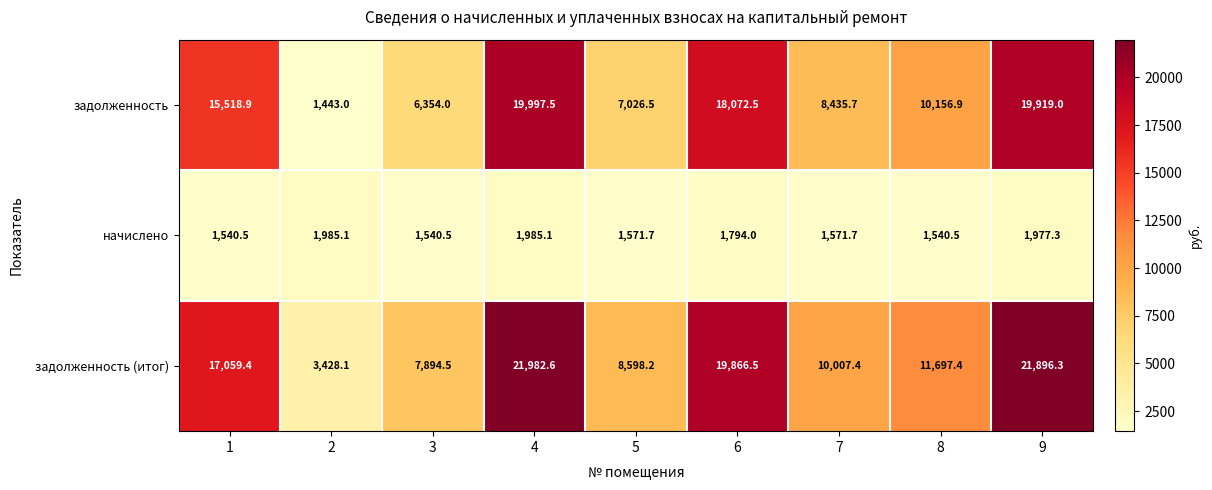

At which label is начислено closest to 1762?

6